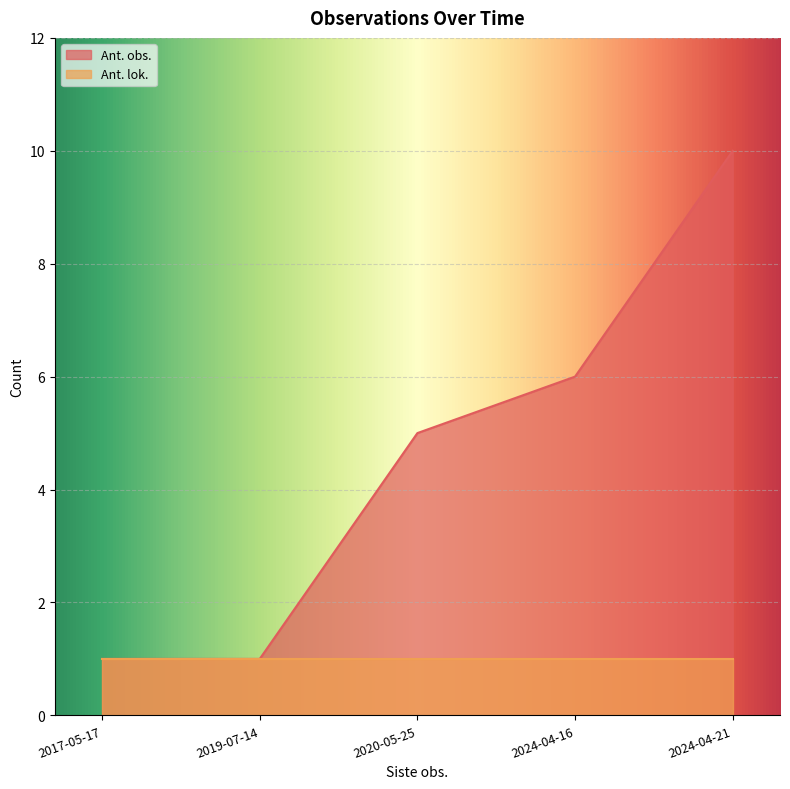

List the series in order of their overall mean, highest first.

Ant. obs., Ant. lok.